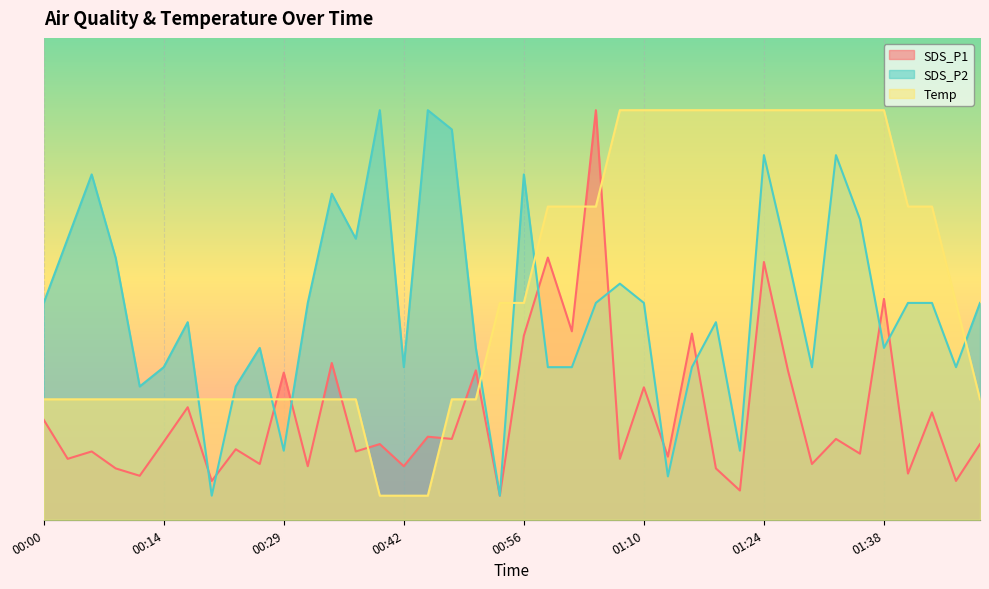

True or false: SDS_P1 has a value of 2.1 at 00:00.

True